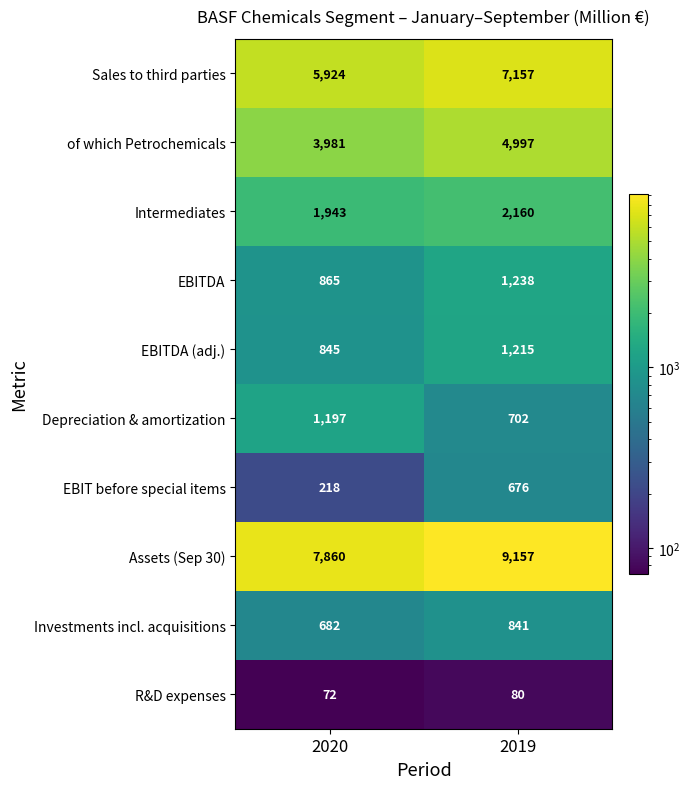

True or false: Intermediates has a value of 3759 at 2019.

False